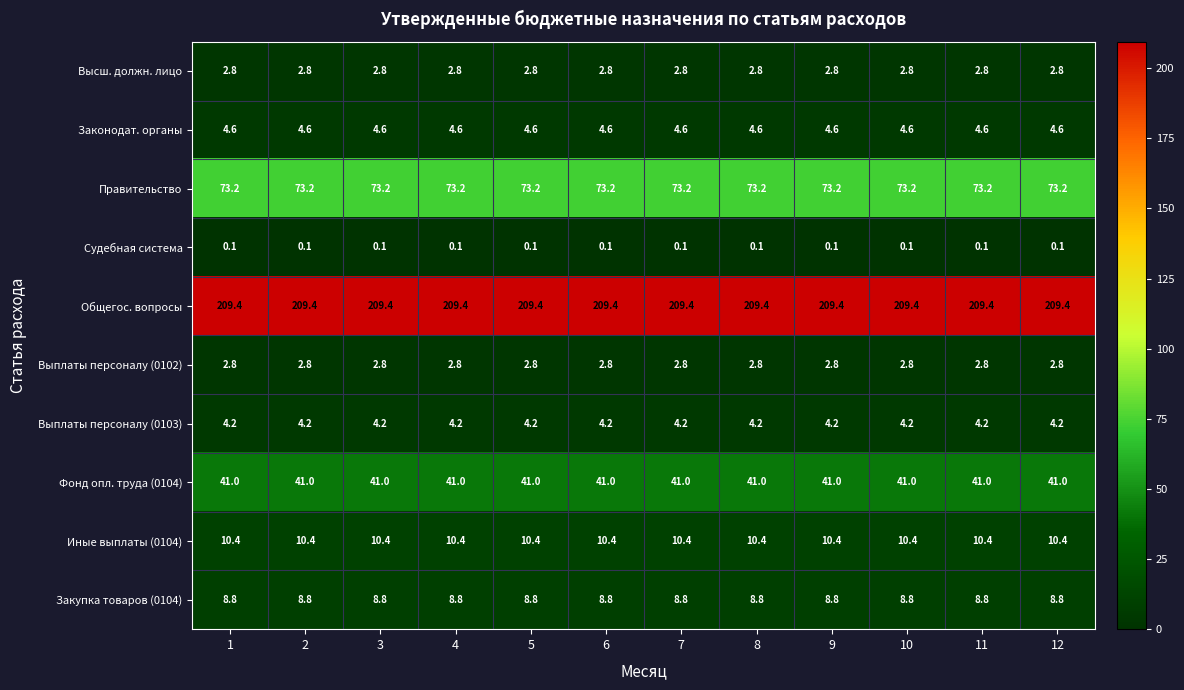

The Фонд опл. труда (0104) series shows 41.0 at 2. True or false?

True